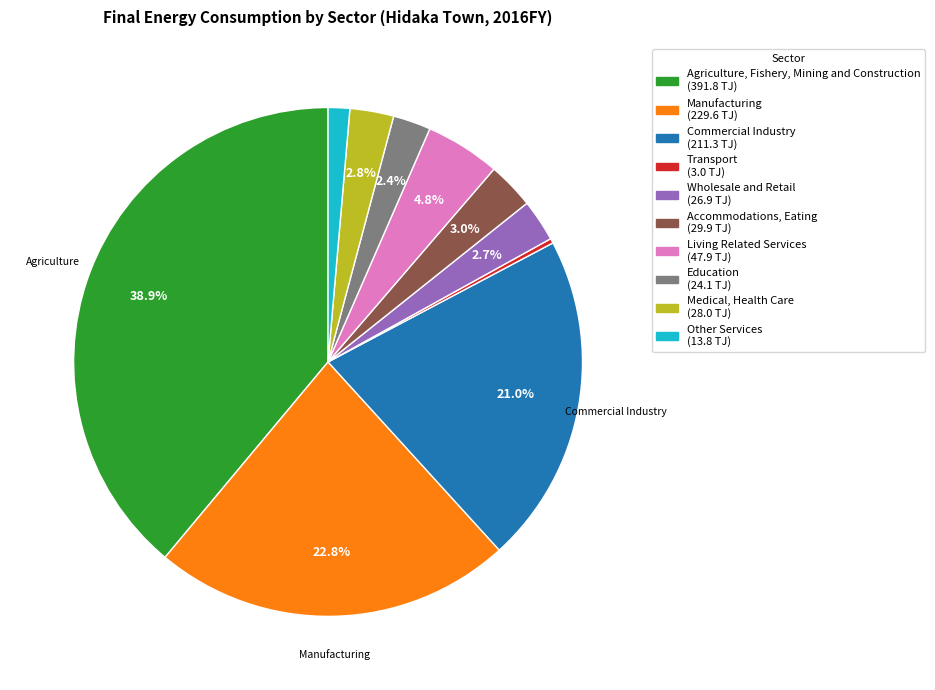

What is the largest slice in the pie chart?

Agriculture, Fishery, Mining and Construction